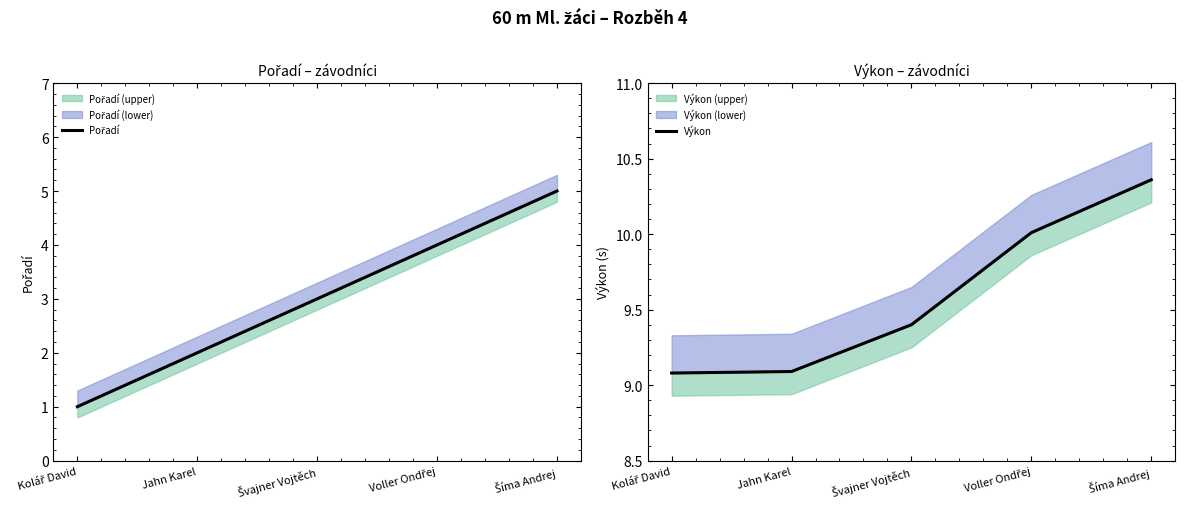

What is the sum of all Pořadí values?

15.0